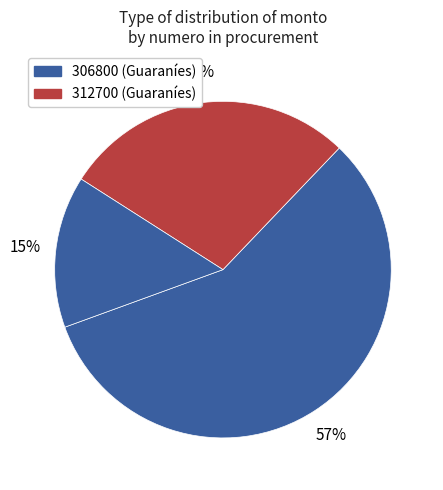

How many segments does this pie chart have?

3